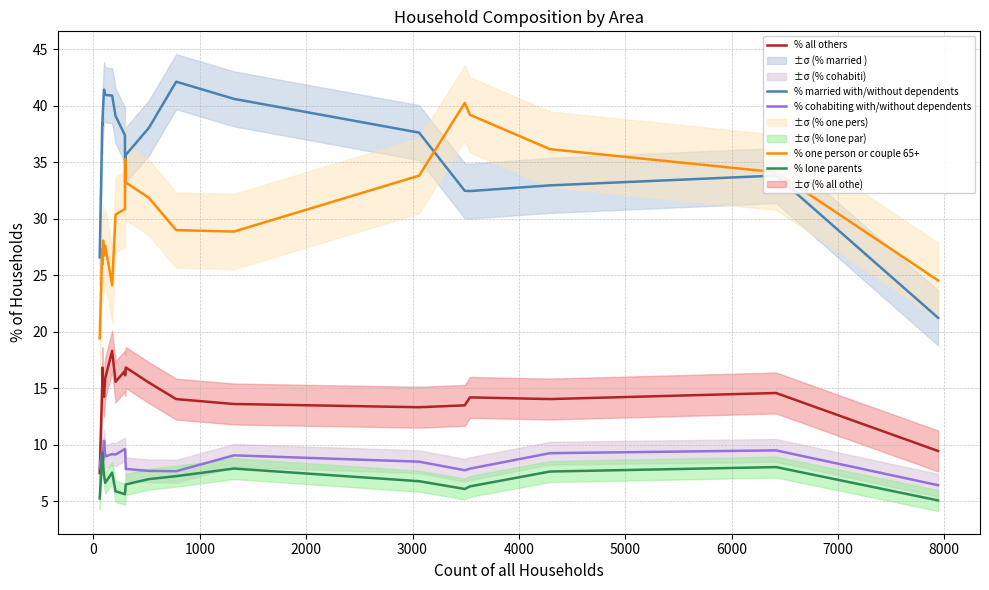

How many interior local peaks does the % lone parents series have?

4